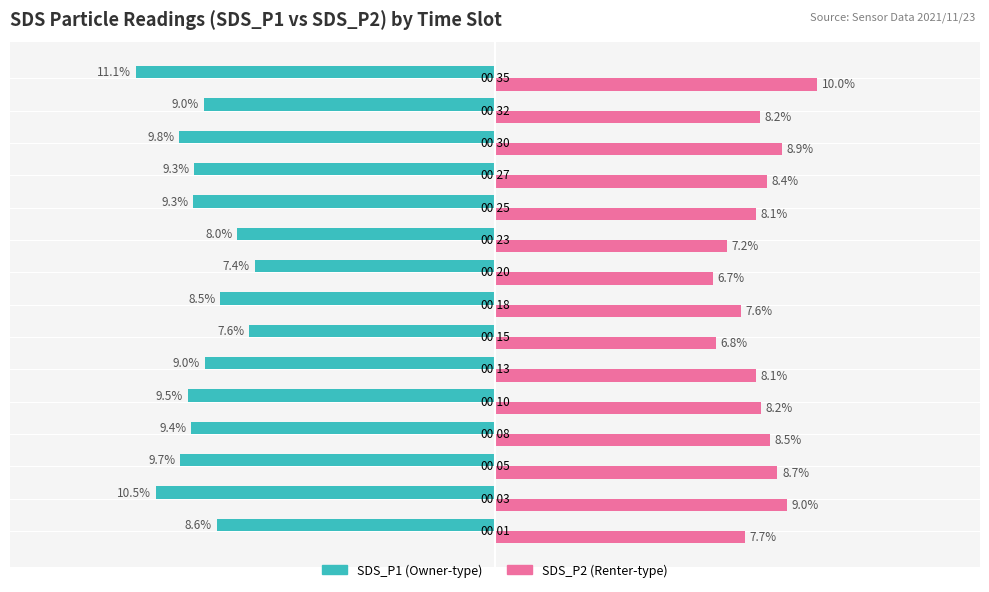

At which category is the sum across all series the highest?

00:20